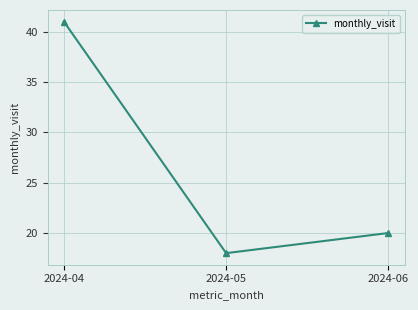

List the labels in order of value, largest first.

2024-04, 2024-06, 2024-05